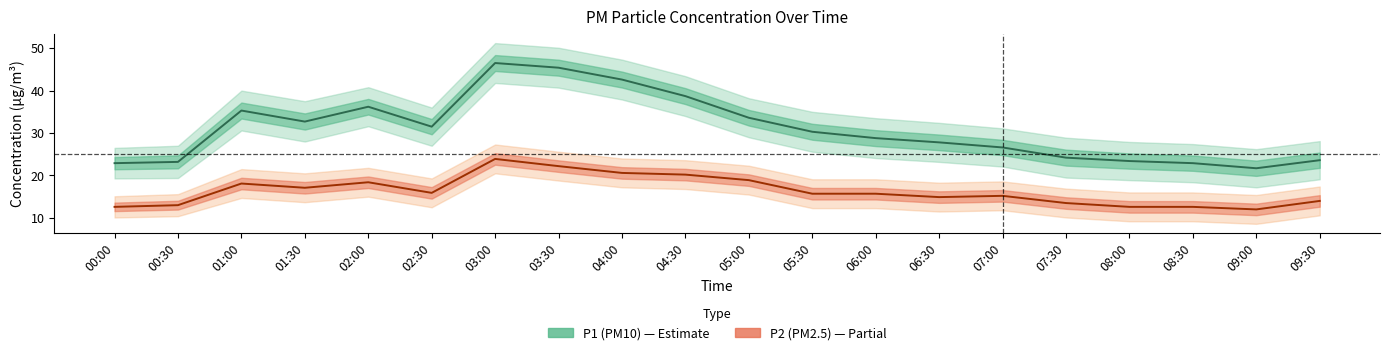

Is it true that P1_upper equals 37.5 at 01:30?

True